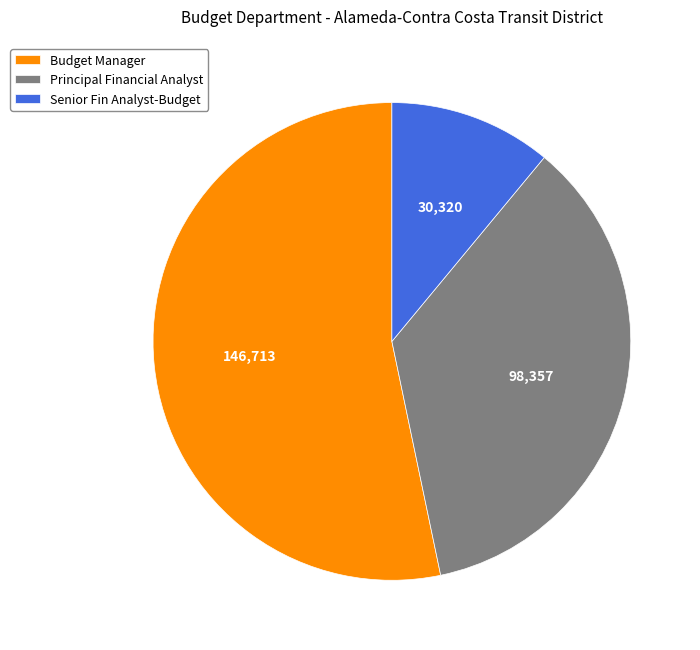

What is the ratio of the value at Budget Manager to the value at Principal Financial Analyst?

1.5